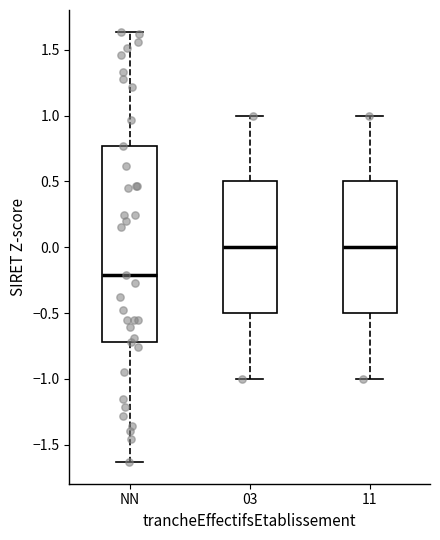

Reading left to right, read every box against the y-axis: the position of its median line, the range the box covers, and the ends of its whiskers. The values are not printed on the chart, so give them approximately, as read against the axis.

NN: median -0.20, box -0.70 to 0.75, whiskers -1.65 to 1.65
03: median 0.00, box -0.50 to 0.50, whiskers -1.00 to 1.00
11: median 0.00, box -0.50 to 0.50, whiskers -1.00 to 1.00